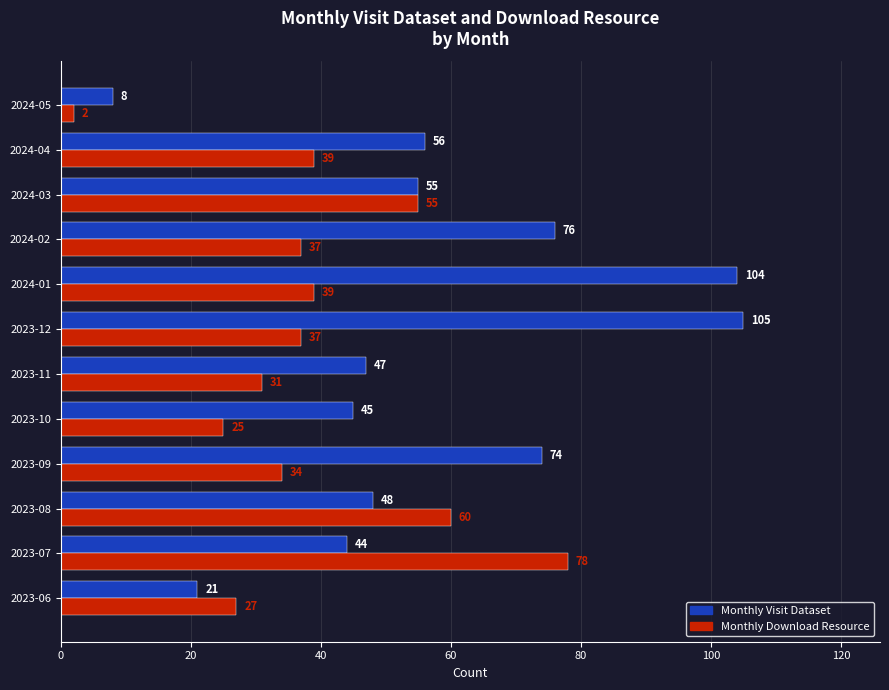

Is it true that Monthly Download Resource equals 78 at 2023-07?

True